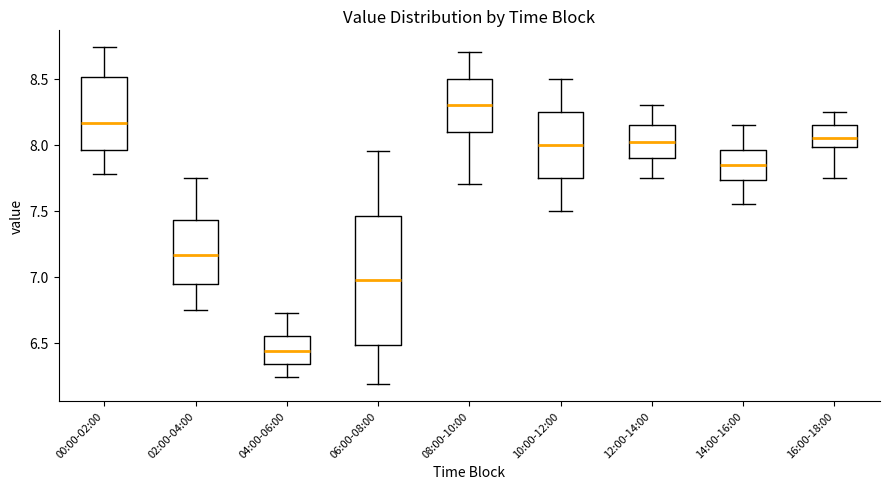

Reading left to right, read every box against the y-axis: the position of its median line, the range the box covers, and the ends of its whiskers. The values are not printed on the chart, so give them approximately, as read against the axis.

00:00-02:00: median 8.15, box 7.95 to 8.50, whiskers 7.80 to 8.75
02:00-04:00: median 7.15, box 6.95 to 7.45, whiskers 6.75 to 7.75
04:00-06:00: median 6.45, box 6.35 to 6.55, whiskers 6.25 to 6.75
06:00-08:00: median 7.00, box 6.50 to 7.45, whiskers 6.20 to 7.95
08:00-10:00: median 8.30, box 8.10 to 8.50, whiskers 7.70 to 8.70
10:00-12:00: median 8.00, box 7.75 to 8.25, whiskers 7.50 to 8.50
12:00-14:00: median 8.05, box 7.90 to 8.15, whiskers 7.75 to 8.30
14:00-16:00: median 7.85, box 7.75 to 7.95, whiskers 7.55 to 8.15
16:00-18:00: median 8.05, box 8.00 to 8.15, whiskers 7.75 to 8.25